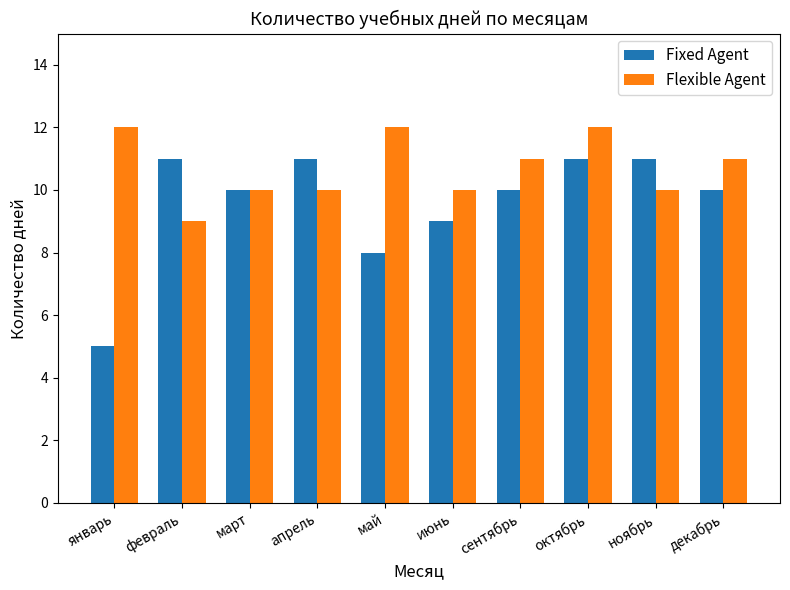

What are all the series names shown in the legend?

Fixed Agent, Flexible Agent